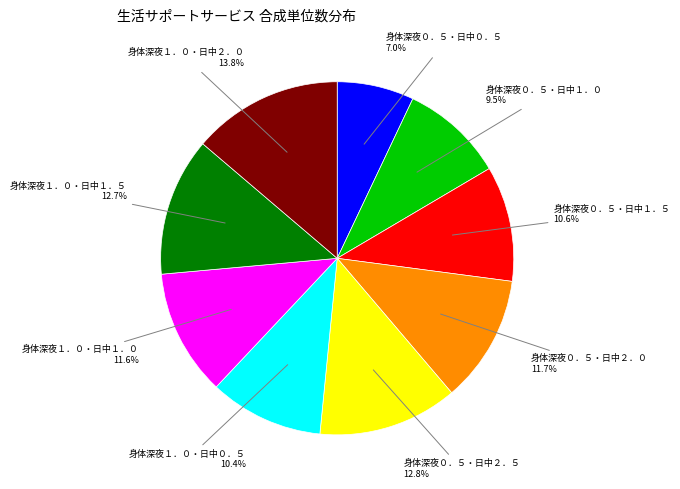

Is there any slice that represents more than half of the pie?

No